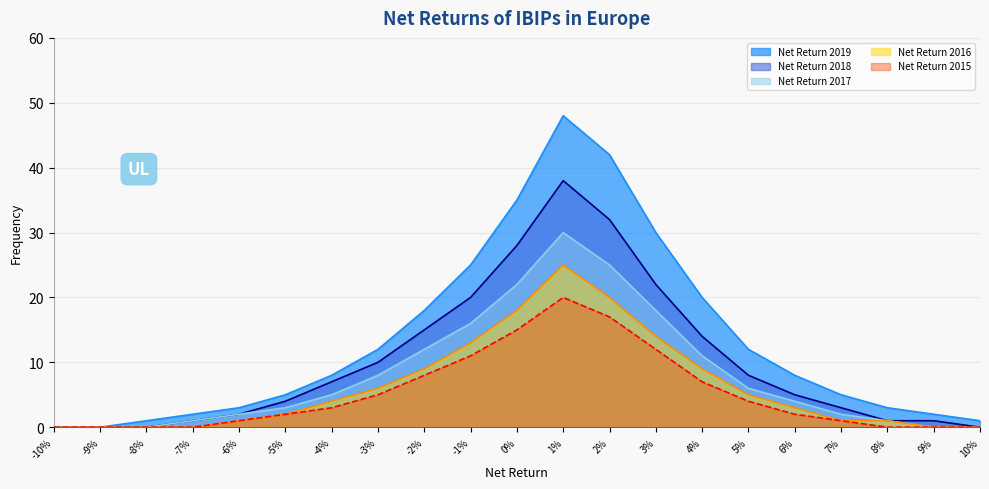

How many lines are shown in the chart?

5